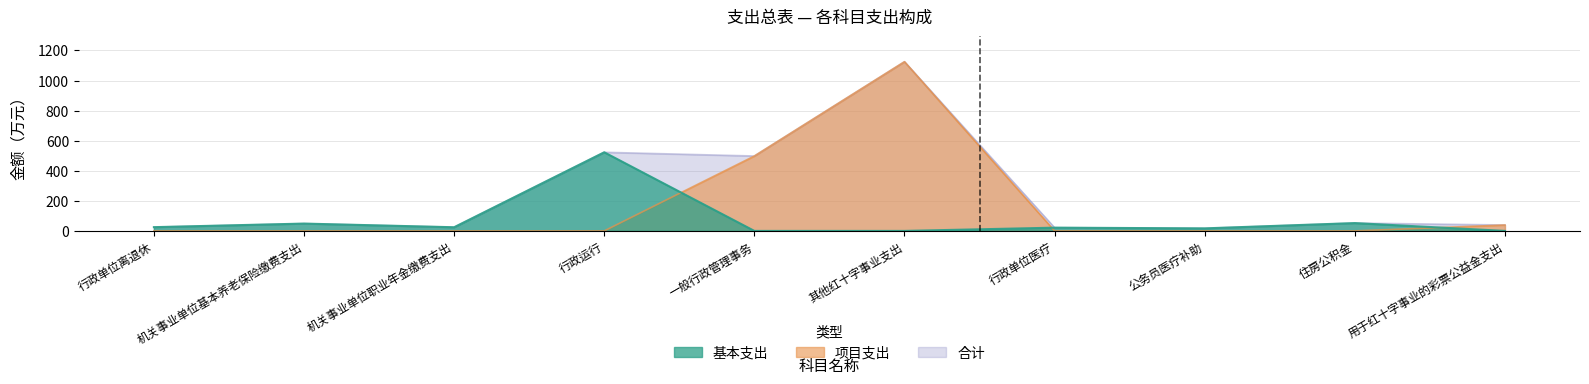

Is the value of 基本支出 at 行政单位离退休 greater than the value of 项目支出 at 行政单位离退休?

Yes